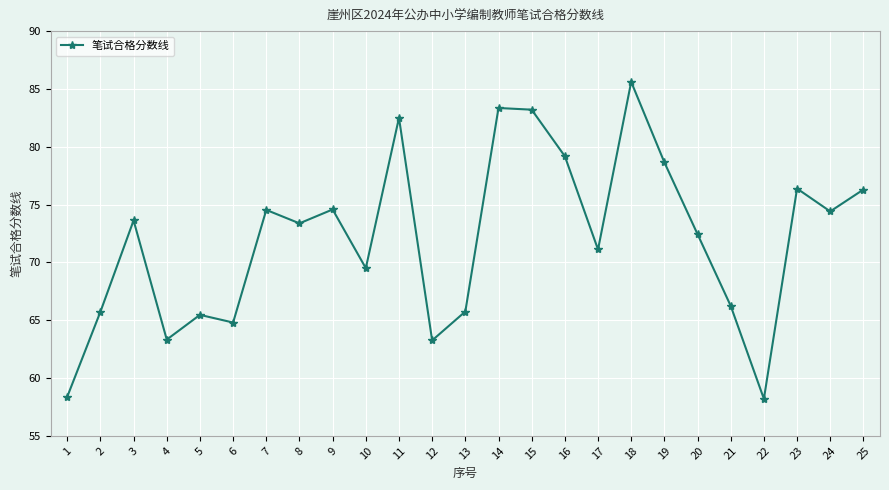

What is the maximum value shown in the chart?

85.6